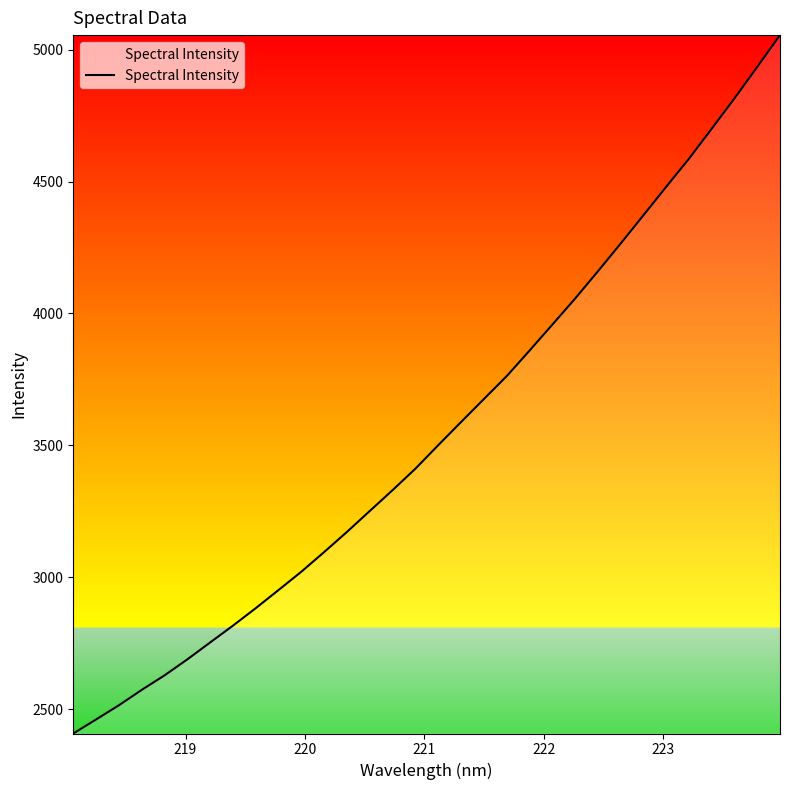

Count the number of values greater than 3500.

16